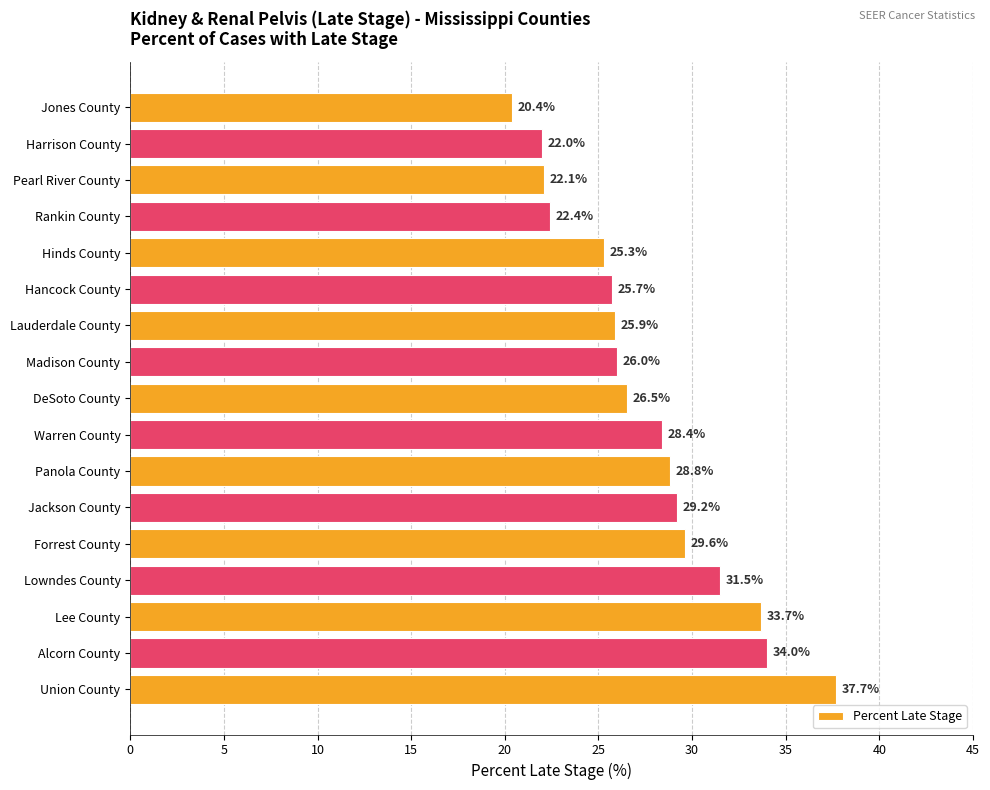

What is the difference between the maximum and second lowest values?

15.7